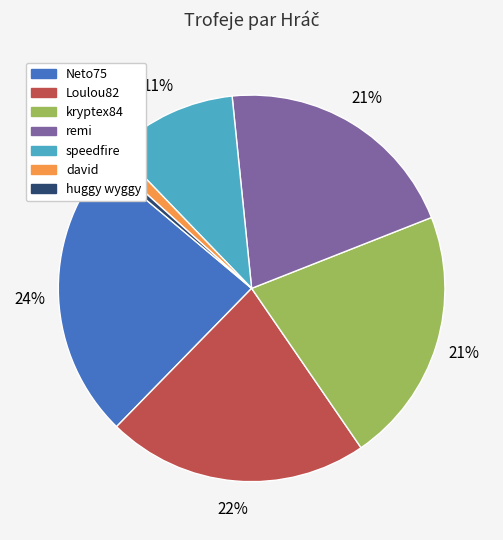

Is there a majority slice in this chart?

No